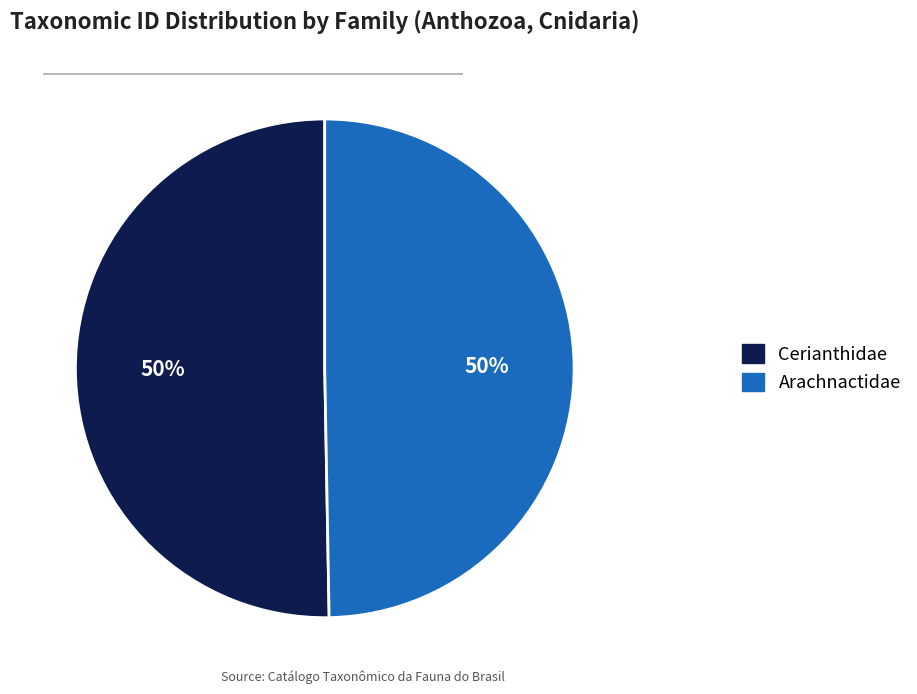

What is the ratio of the value at Arachnactidae to the value at Cerianthidae?

1.0